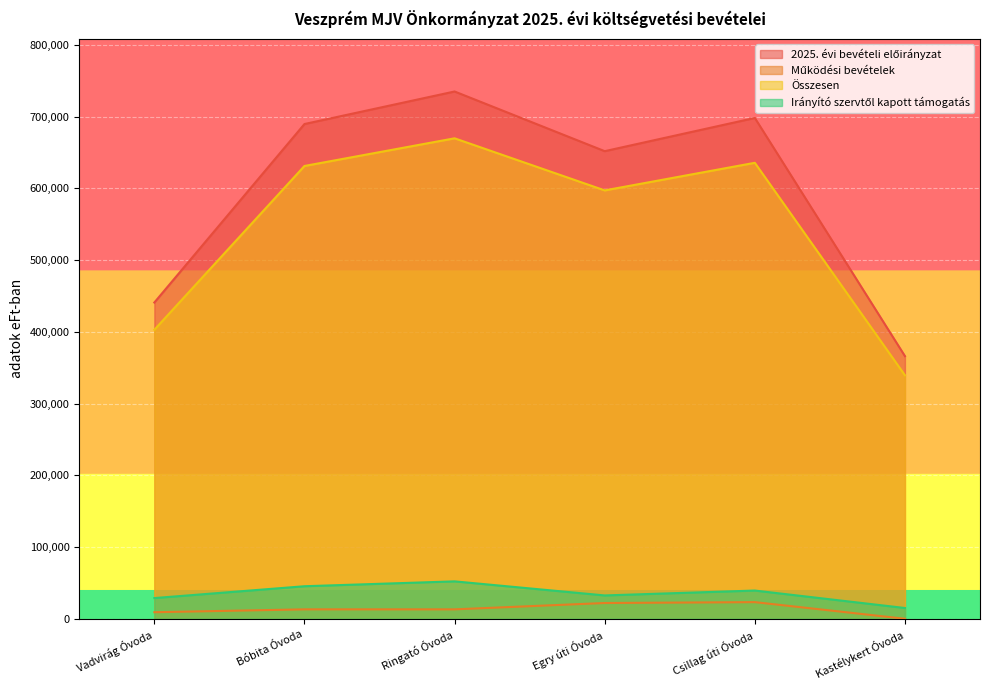

What is the minimum value for 2025. évi bevételi előirányzat?

366099